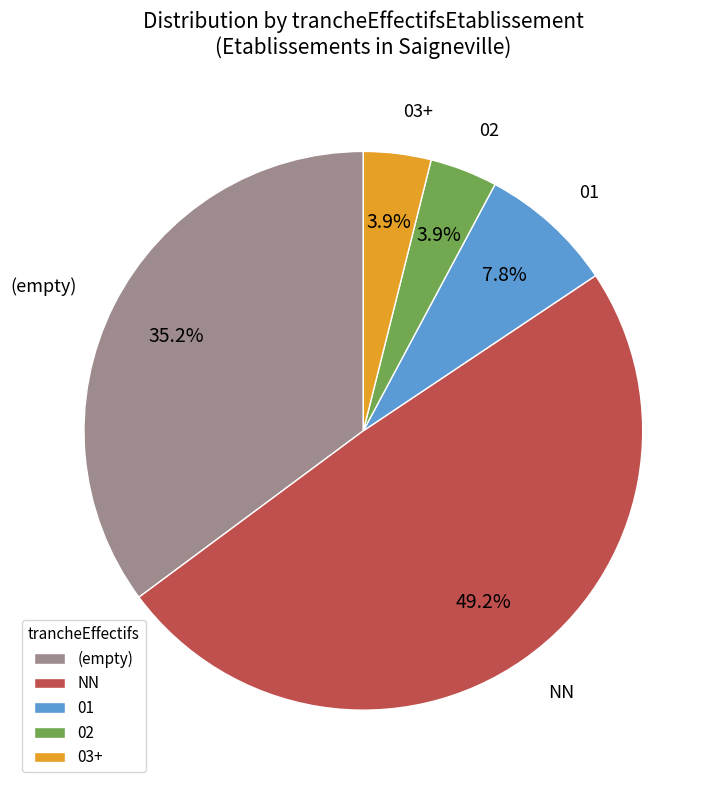

Is there a majority slice in this chart?

No